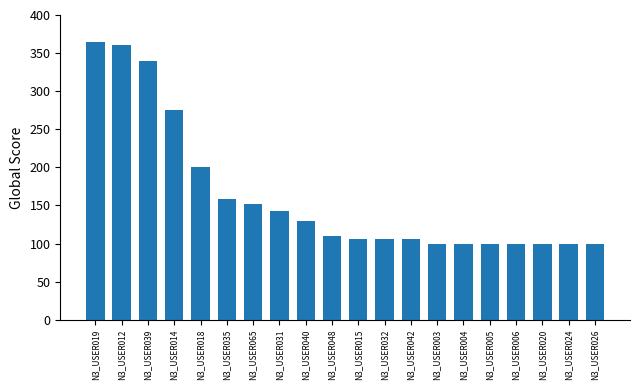

What is the sum of all values?

3251